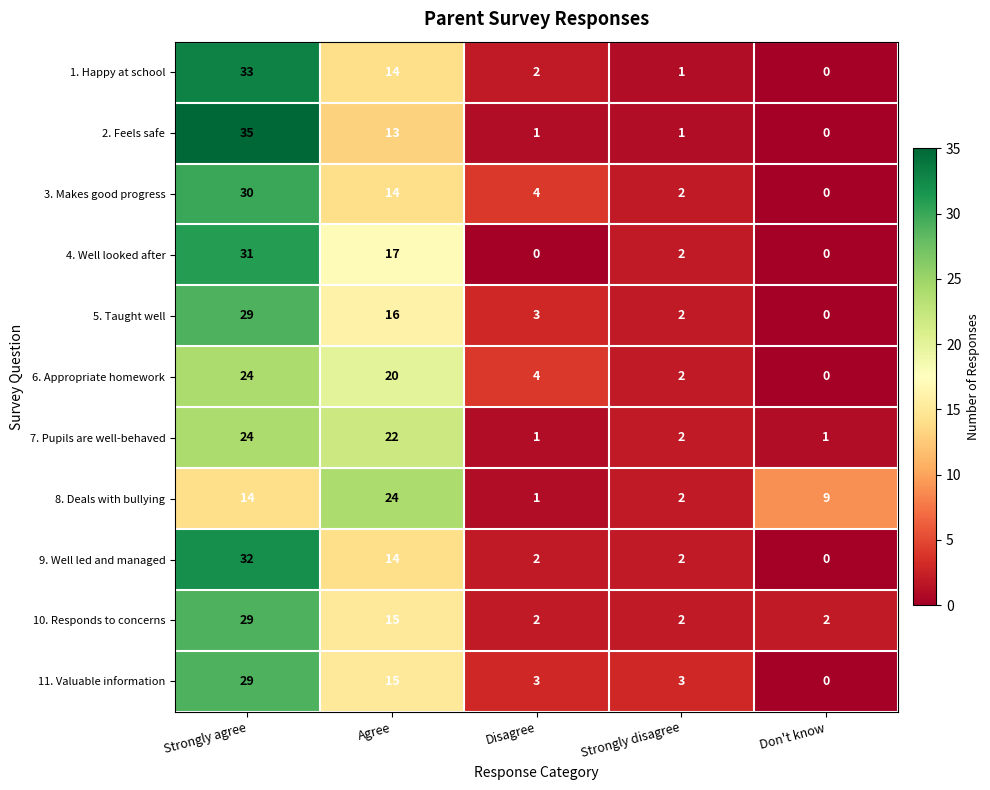

At which category is the sum across all series the highest?

Strongly agree